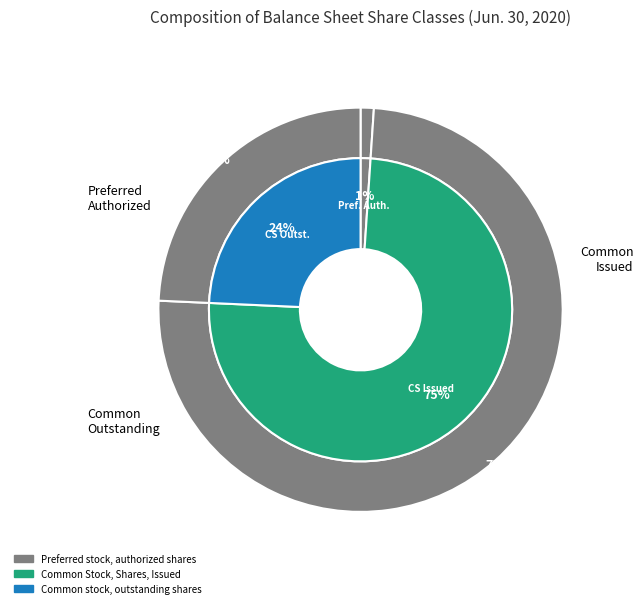

Which category has the biggest portion of the pie?

Common Stock, Shares, Issued